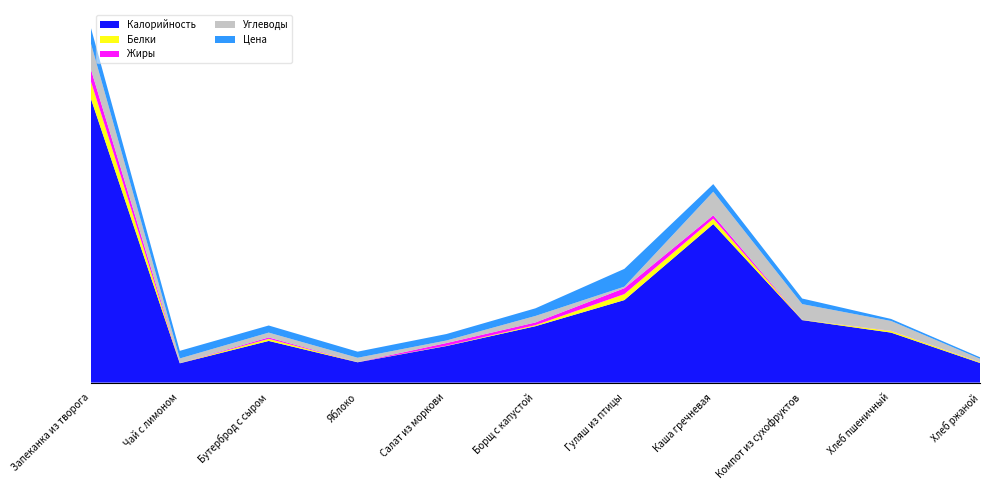

Reading right to left, transcribe all the data shown in this chart.

Калорийность: Хлеб ржаной=38.6	Хлеб пшеничный=98.4	Компот из сухофруктов=123.0	Каша гречневая=312.0	Гуляш из птицы=162.4	Борщ с капустой=111.0	Салат из моркови=72.0	Яблоко=40.0	Бутерброд с сыром=82.0	Чай с лимоном=38.0	Запеканка из творога=559.0
Белки: Хлеб ржаной=1.3	Хлеб пшеничный=3.2	Компот из сухофруктов=0.5	Каша гречневая=10.6	Гуляш из птицы=11.8	Борщ с капустой=2.0	Салат из моркови=0.6	Яблоко=0.3	Бутерброд с сыром=4.1	Чай с лимоном=0.2	Запеканка из творога=34.0
Жиры: Хлеб ржаной=0.2	Хлеб пшеничный=0.4	Компот из сухофруктов=0.1	Каша гречневая=6.8	Гуляш из птицы=11.6	Борщ с капустой=5.4	Салат из моркови=5.3	Яблоко=0.0	Бутерброд с сыром=2.8	Чай с лимоном=0.0	Запеканка из творога=23.9
Углеводы: Хлеб ржаной=6.7	Хлеб пшеничный=19.3	Компот из сухофруктов=30.9	Каша гречневая=46.3	Гуляш из птицы=3.1	Борщ с капустой=12.8	Салат из моркови=5.0	Яблоко=8.6	Бутерброд с сыром=9.5	Чай с лимоном=9.3	Запеканка из творога=50.8
Цена: Хлеб ржаной=3.0	Хлеб пшеничный=4.0	Компот из сухофруктов=11.0	Каша гречневая=15.0	Гуляш из птицы=35.0	Борщ с капустой=15.0	Салат из моркови=12.8	Яблоко=12.0	Бутерброд с сыром=14.0	Чай с лимоном=15.0	Запеканка из творога=30.8